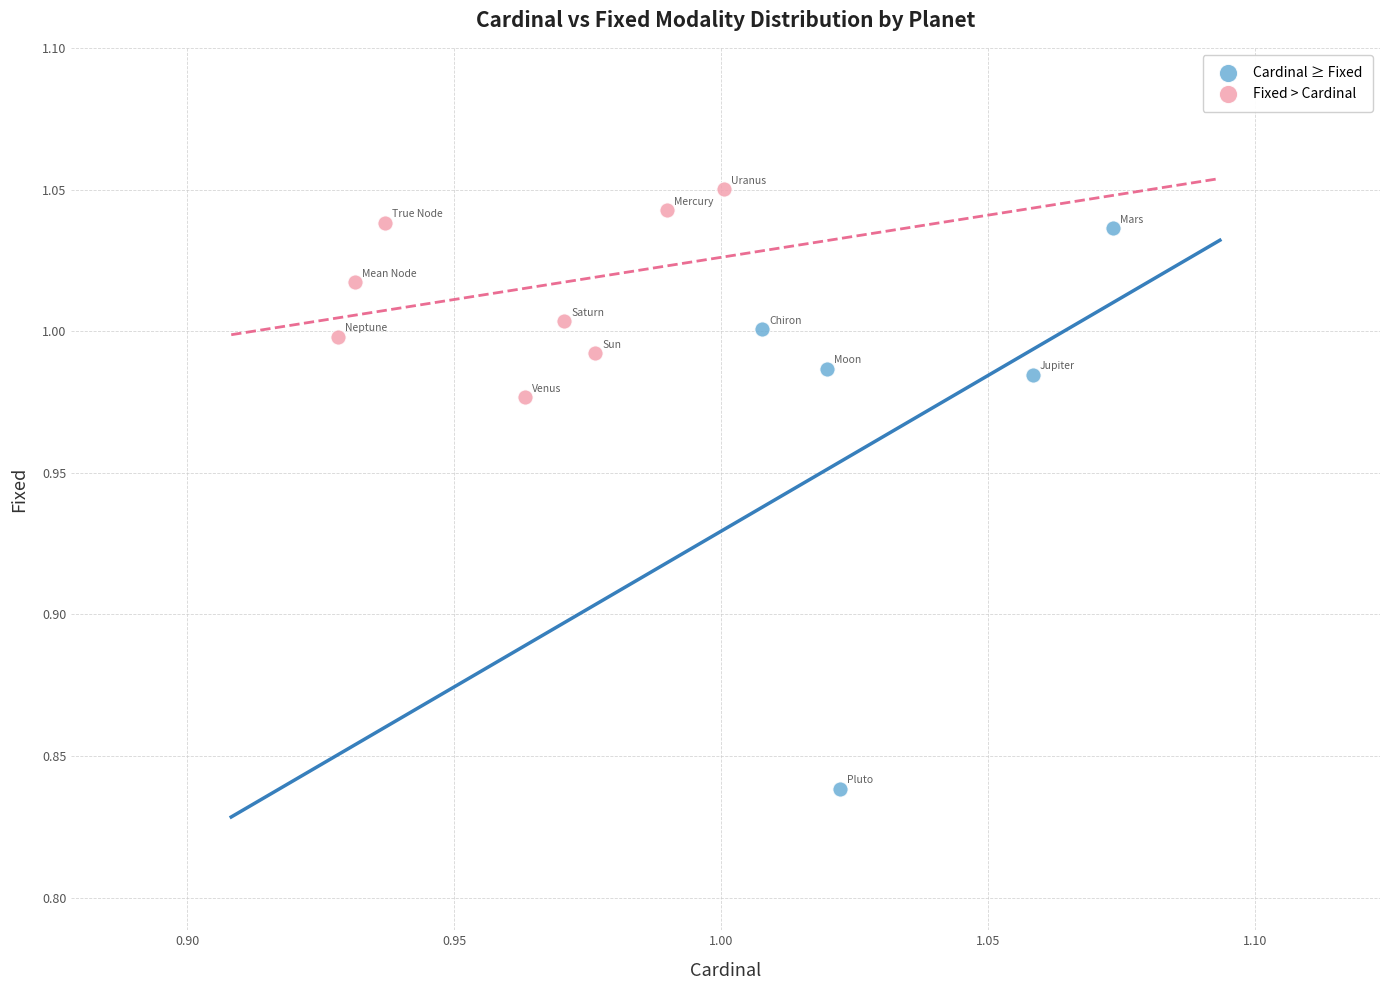

Which series contains the lowest Y value?

Cardinal ≥ Fixed